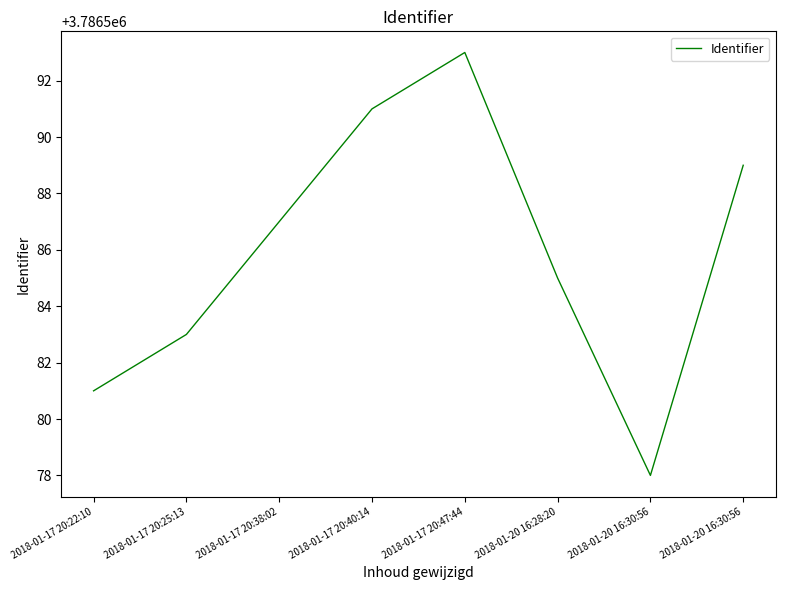

Rank the categories by value from lowest to highest.

2018-01-20 16:30:56, 2018-01-17 20:22:10, 2018-01-17 20:25:13, 2018-01-20 16:28:20, 2018-01-17 20:38:02, 2018-01-20 16:30:56, 2018-01-17 20:40:14, 2018-01-17 20:47:44